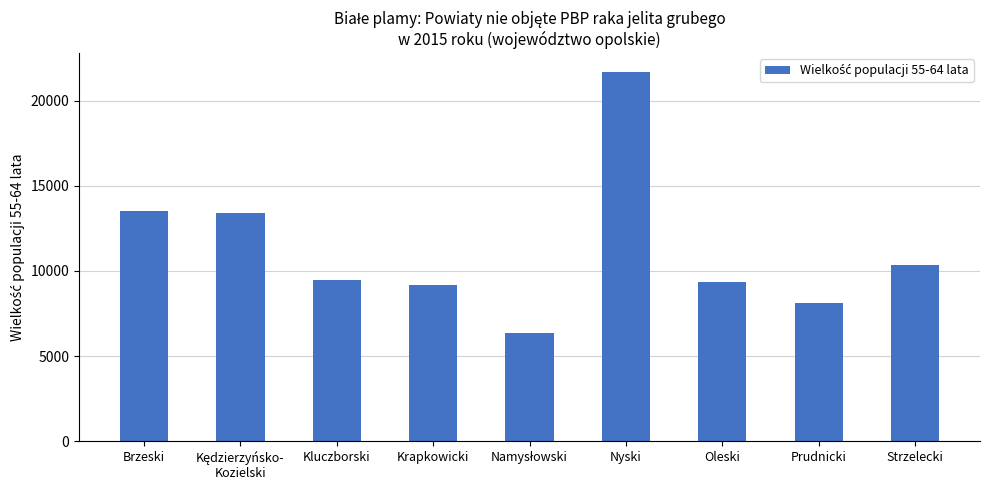

What is the maximum value shown in the chart?

21705